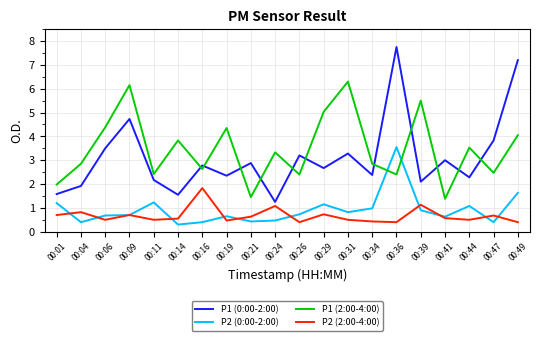

The P1 (2:00-4:00) series shows 1.8 at 00:41. True or false?

False